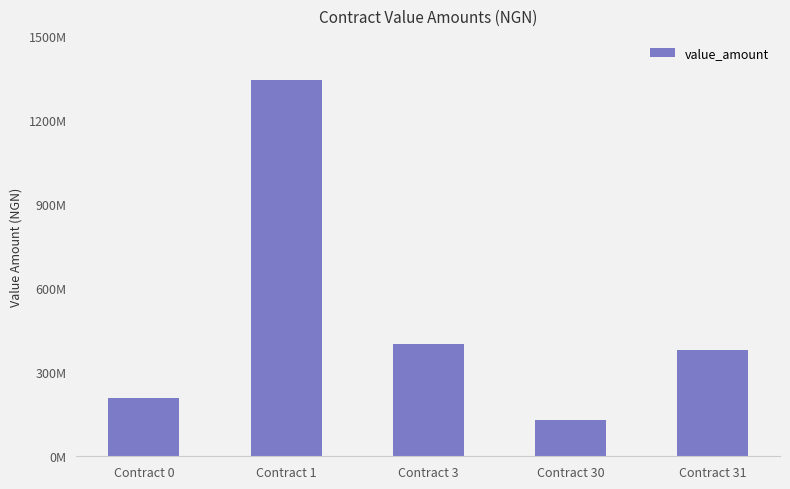

Read the value at Contract 1.

1341544261.2